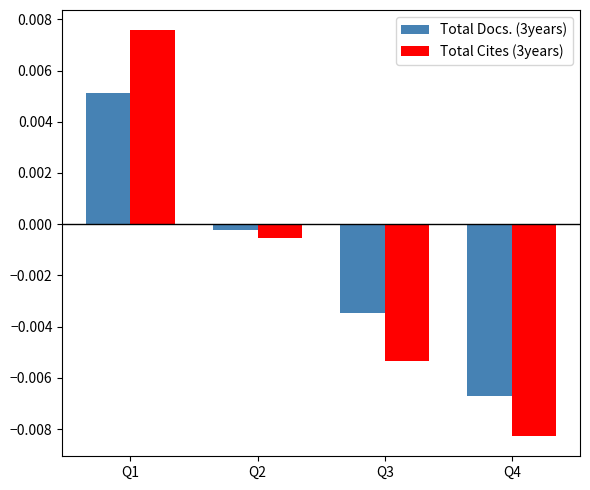

How many categories are shown in the chart?

4